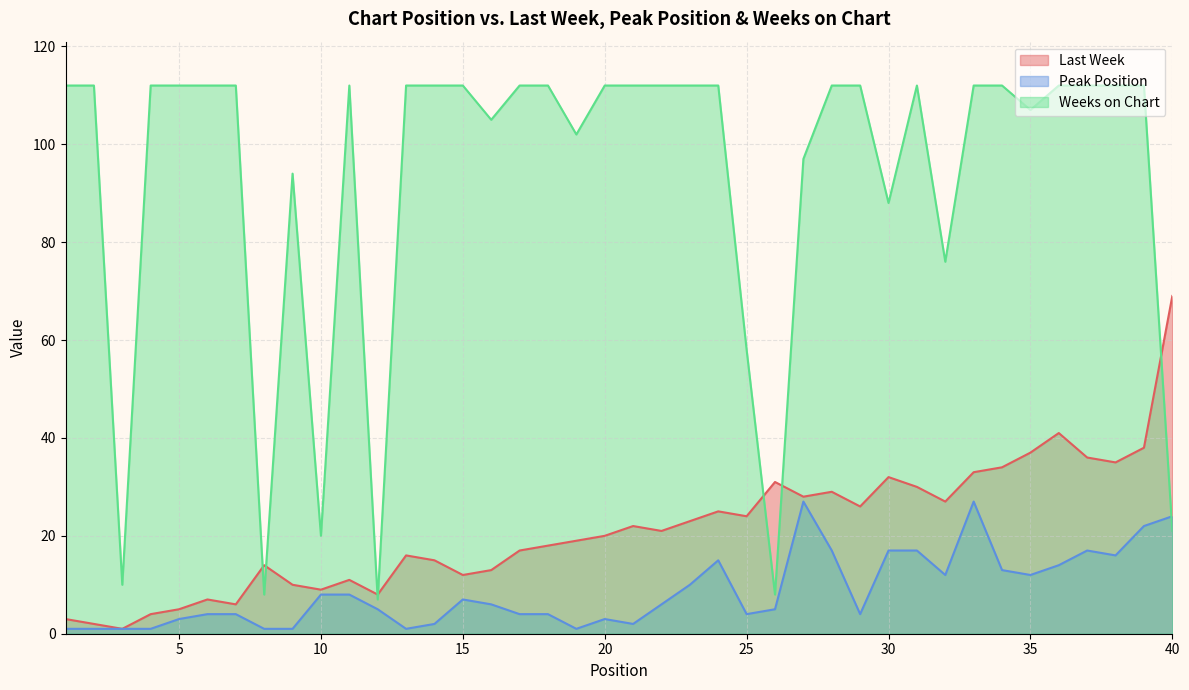

Read the Last Week value at 8, to the nearest 10.

10